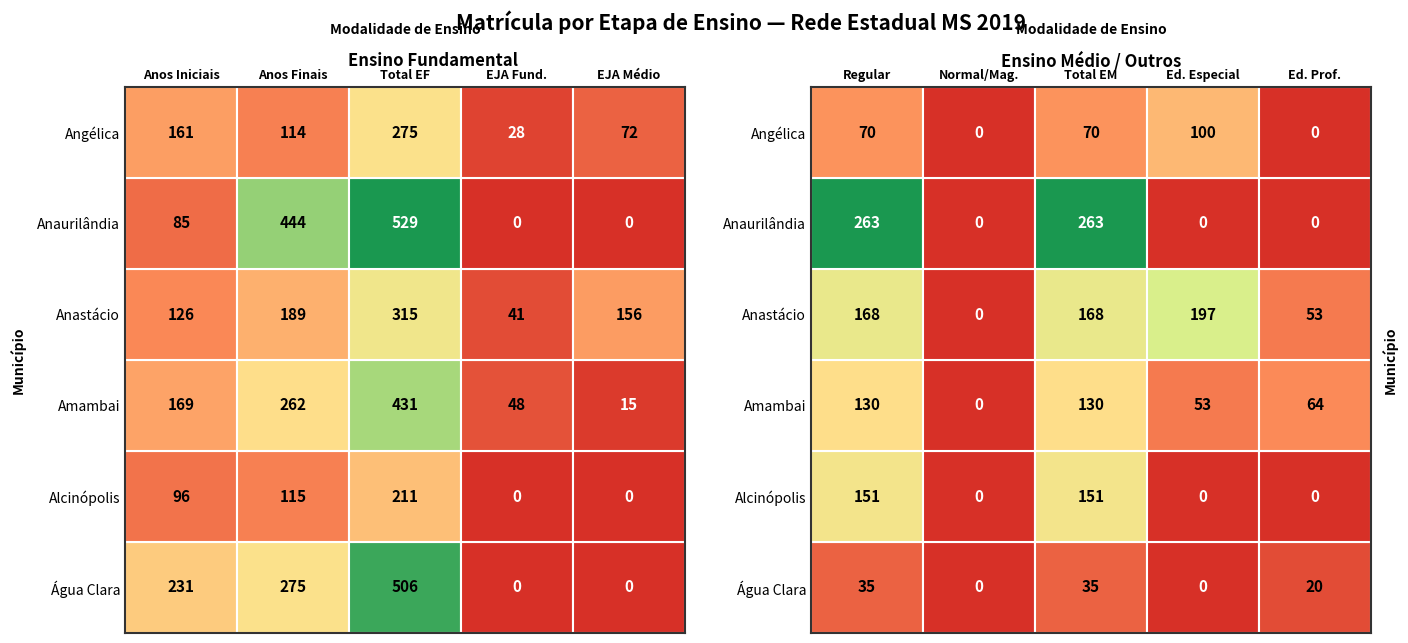

What is the difference between the maximum and minimum values in the Água Clara series?

506